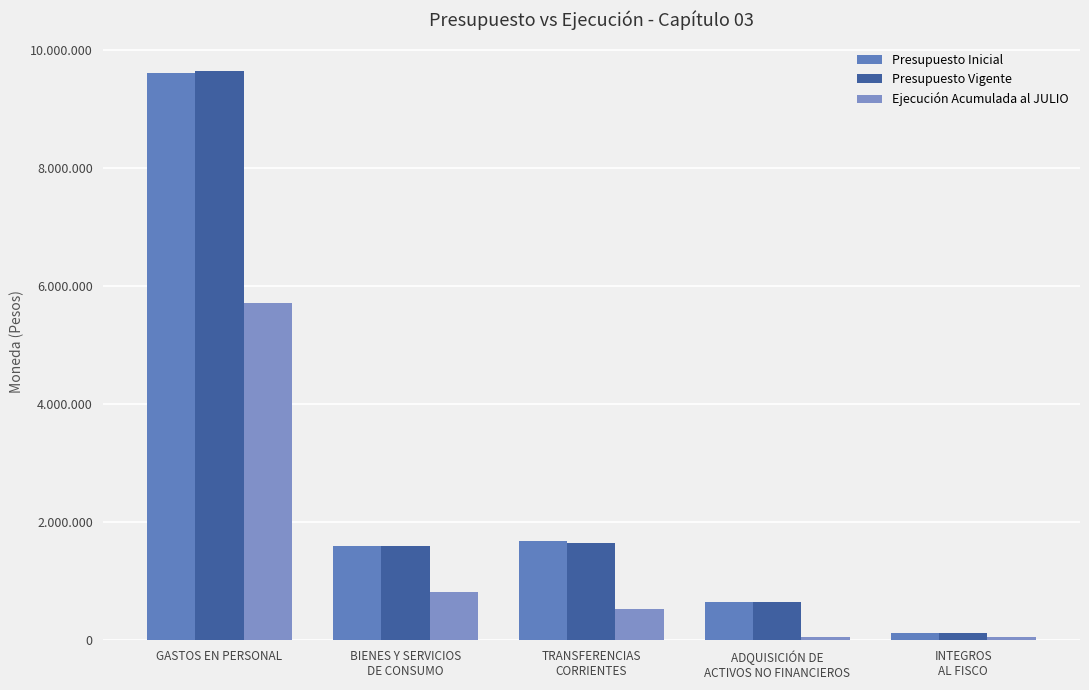

What is the total value across all series at ADQUISICIÓN DE
ACTIVOS NO FINANCIEROS?

1363430